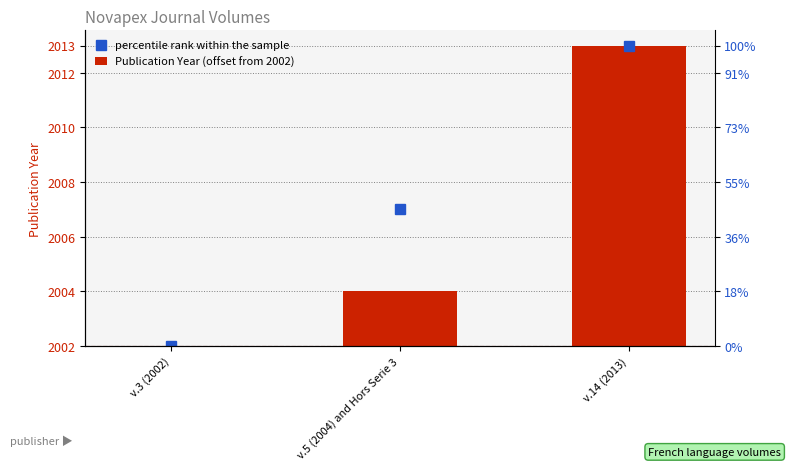

List the labels in order of Publication Year (offset from 2002) value, largest first.

v.14 (2013), v.5 (2004) and Hors Serie 3, v.3 (2002)